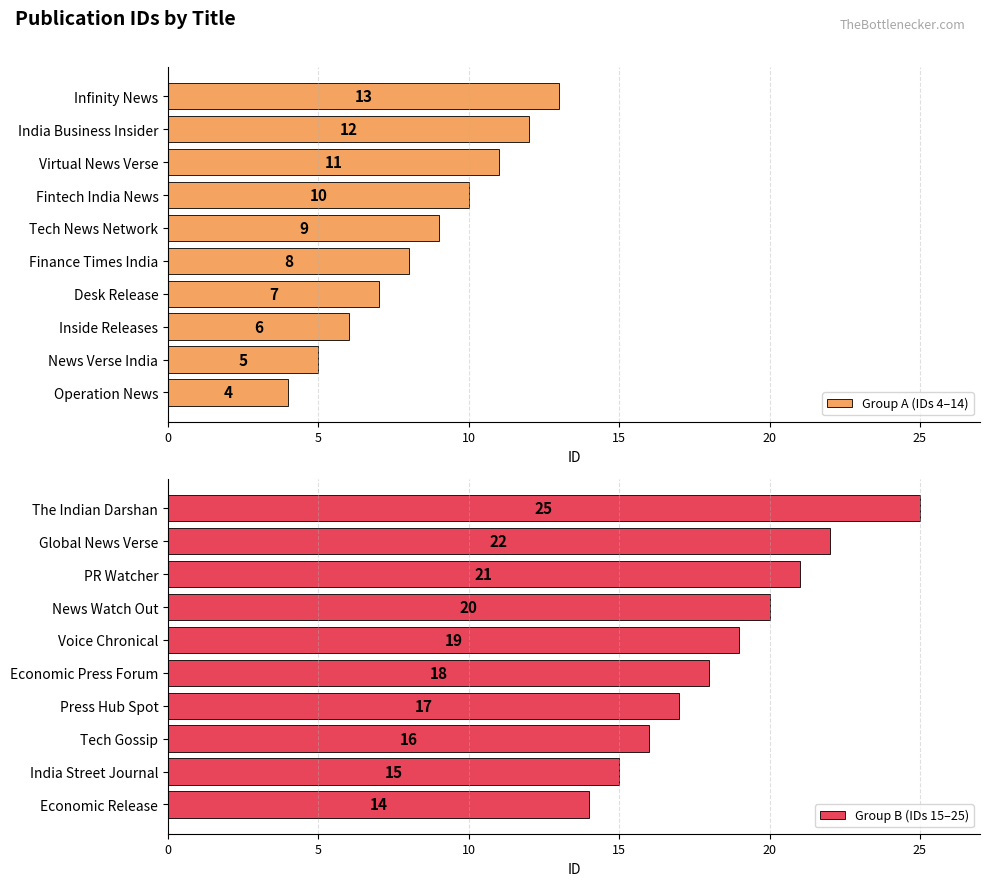

What is the smallest value displayed?

4